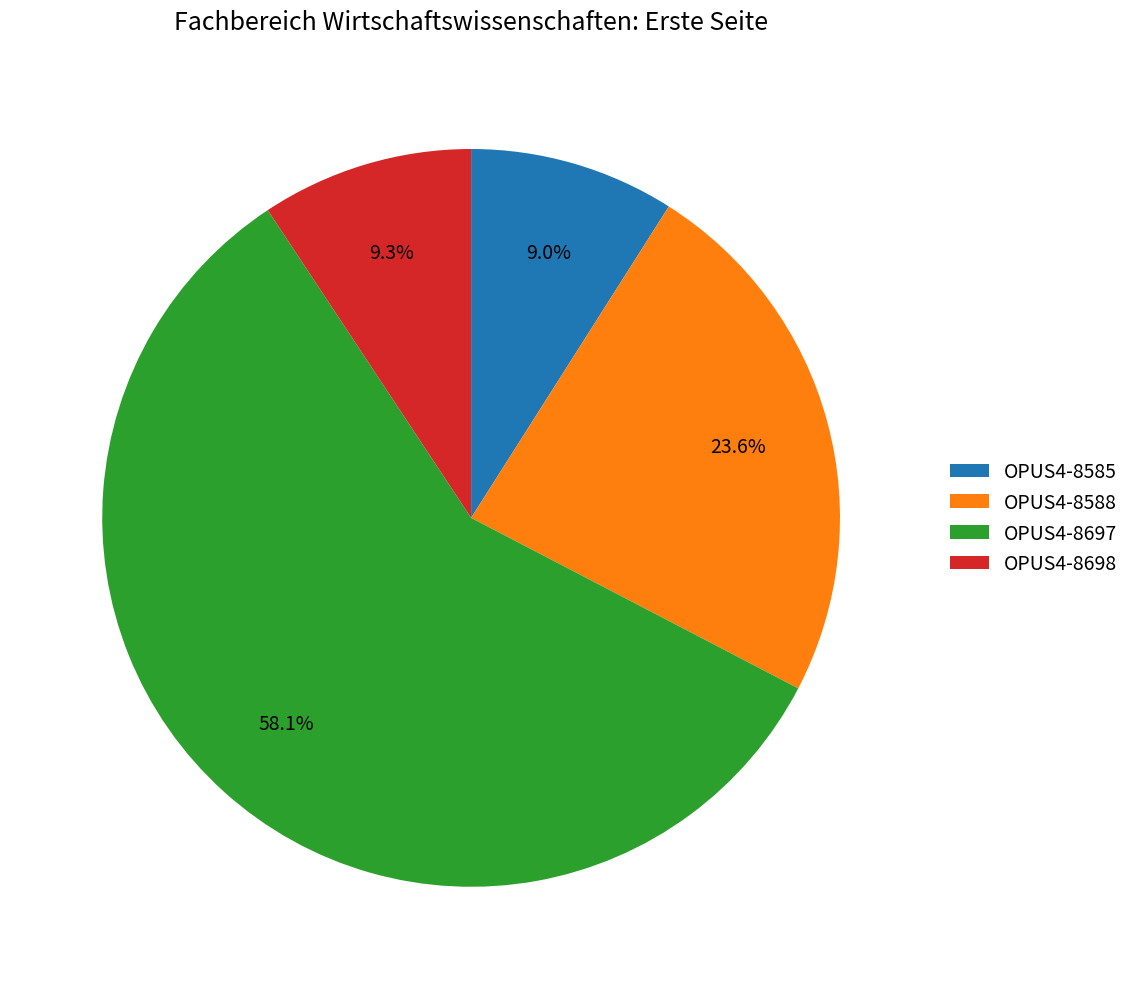

To the nearest percent, what is the average slice percentage?

25%